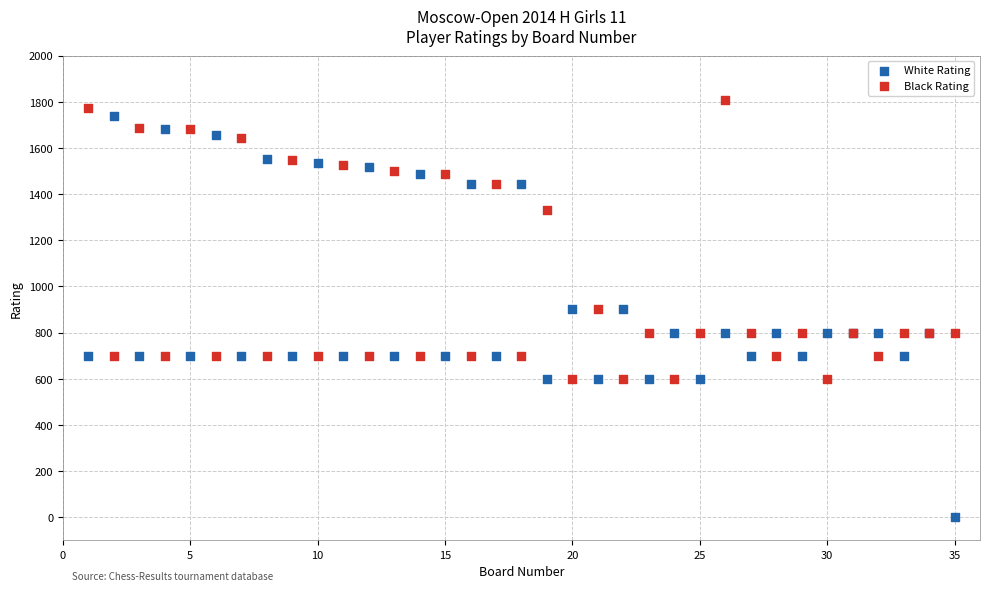

Which series contains the lowest Y value?

White Rating